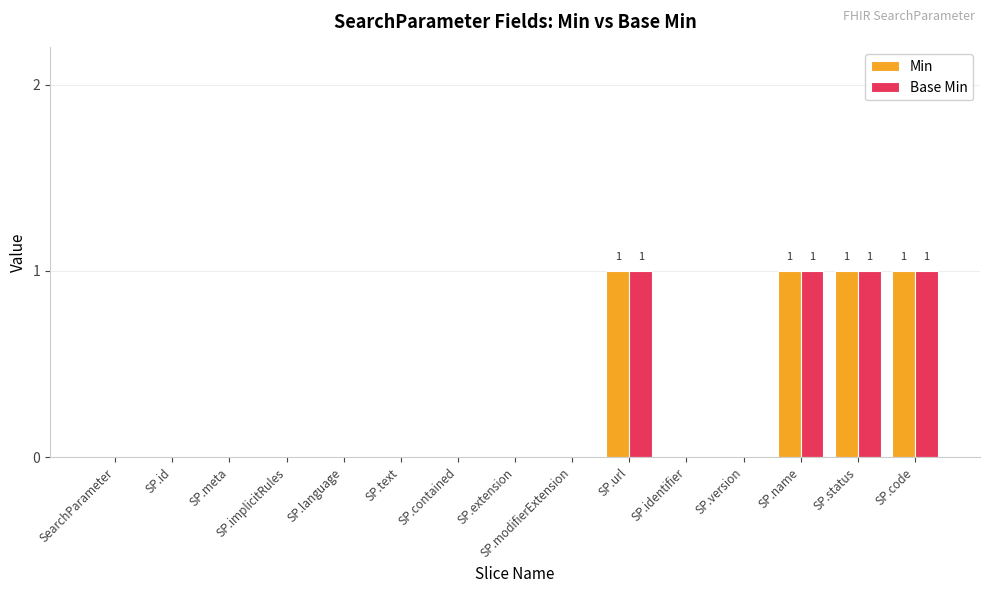

What is the sum of all Min values?

4